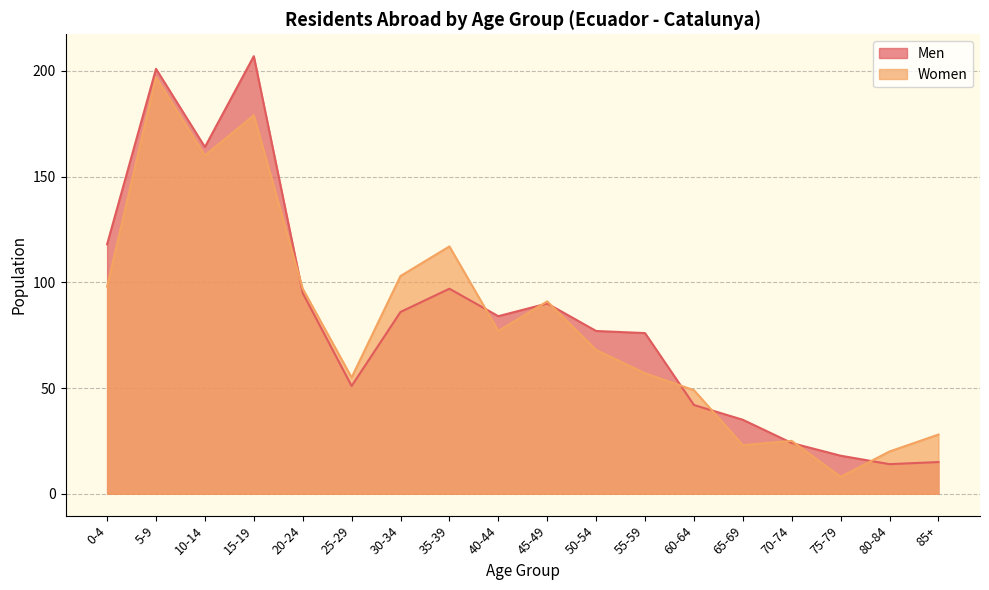

Where is the first local minimum for Men?

10-14